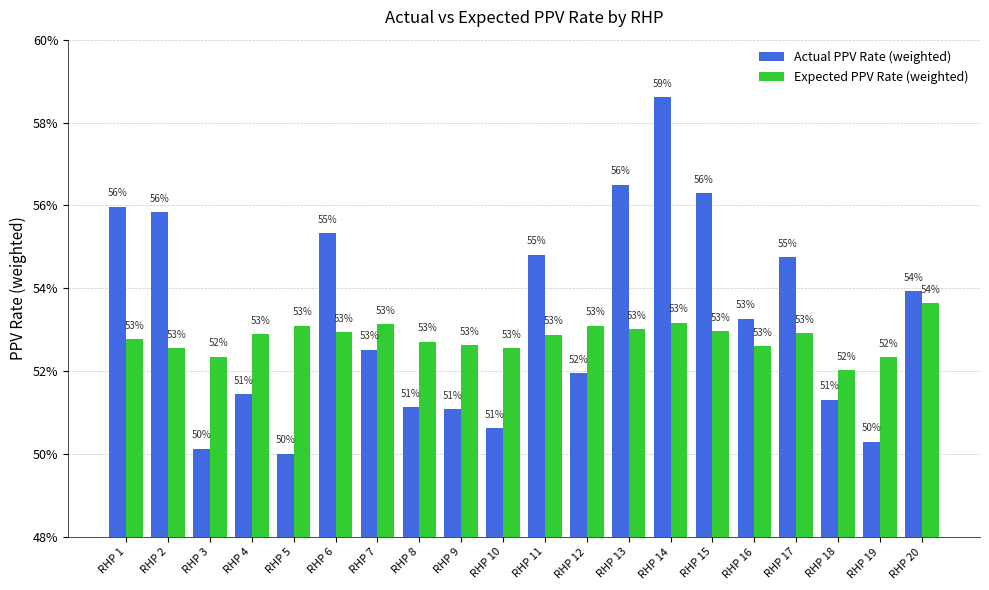

Where is Actual PPV Rate (weighted) nearest to the value 0?

RHP 5